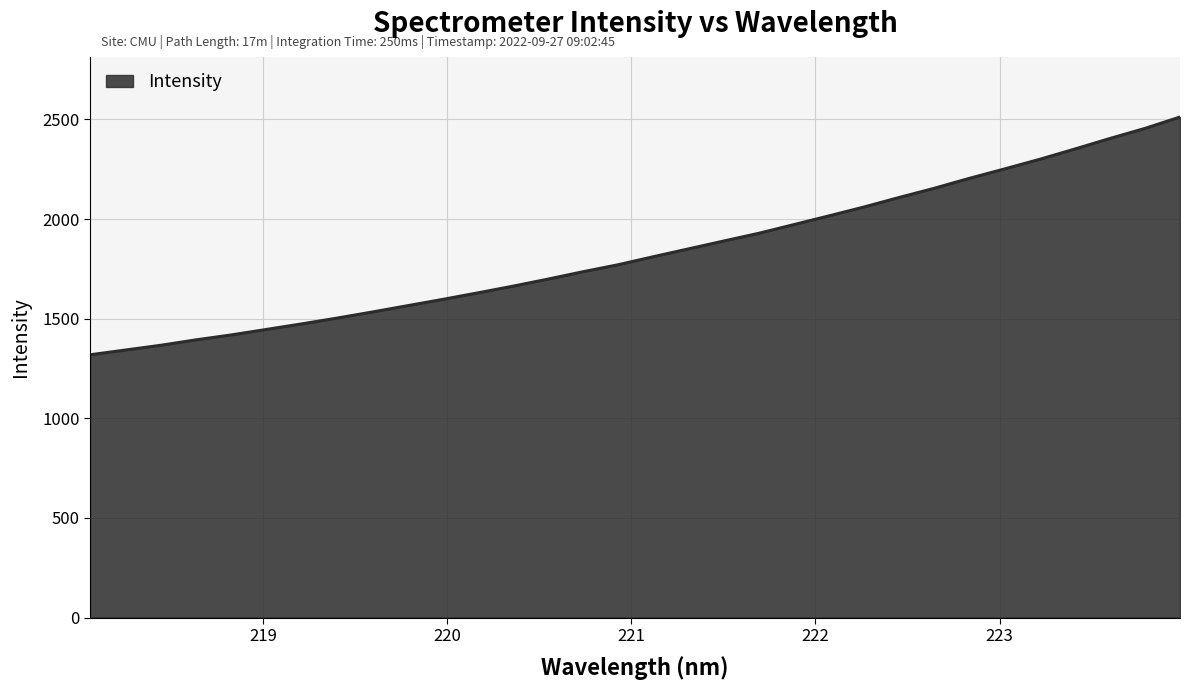

Does the chart have visible grid lines?

Yes